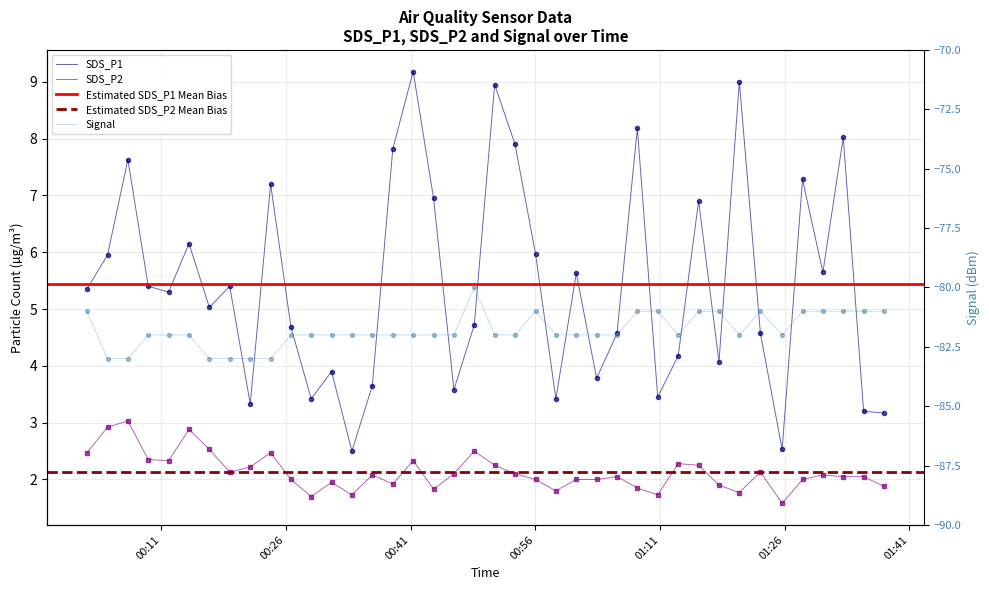

What is the total value across all series at 2022/06/26 00:26:37?

-75.3